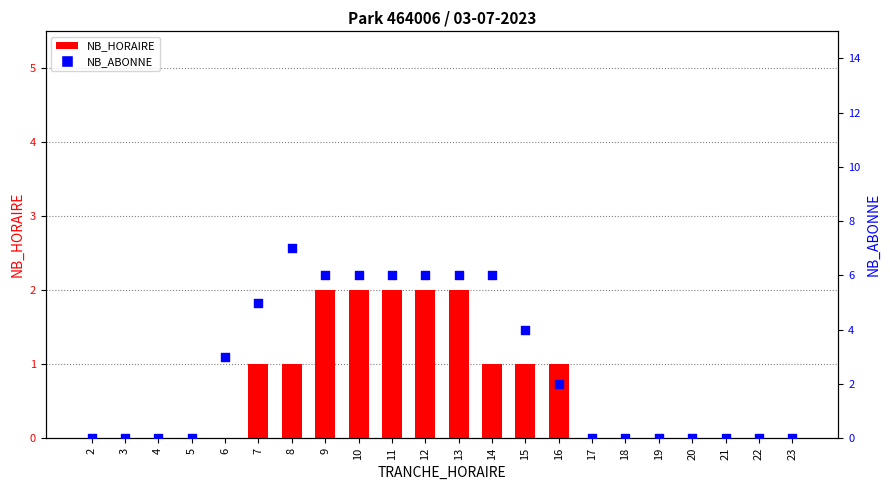

Which series has the largest total across all categories?

NB_ABONNE